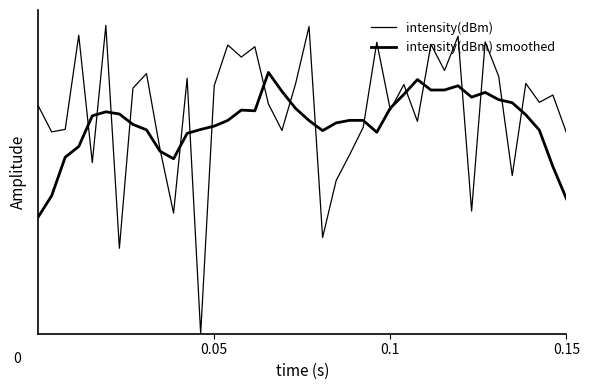

What is the difference between the maximum and minimum values in the intensity(dBm) series?

1.0